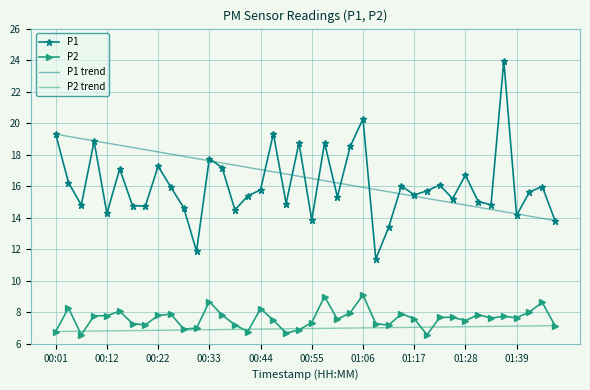

How many lines are shown in the chart?

2